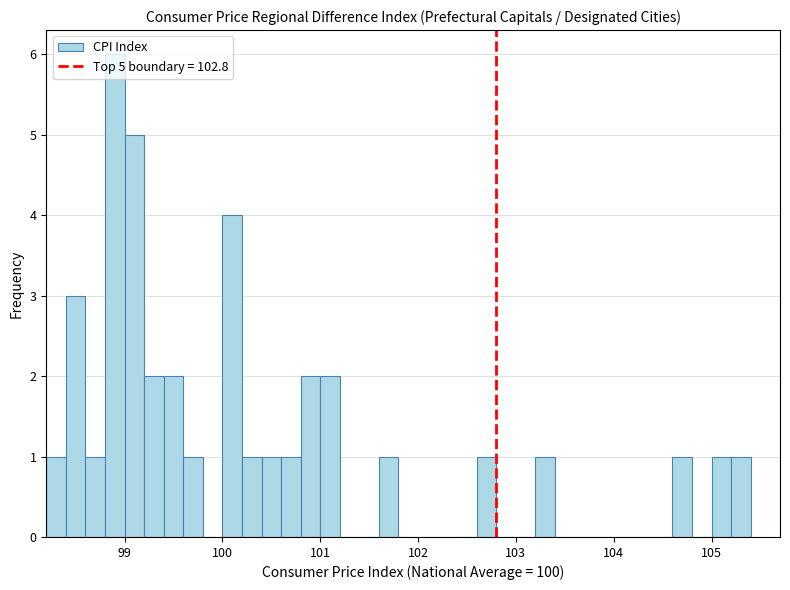

Read against the x-axis, roughly where is the centre of the tallest bar?

98.9